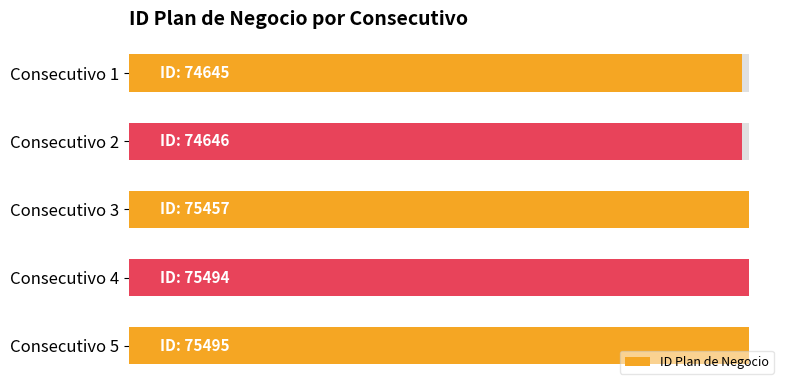

Is it true that the value at Consecutivo 3 is 39736?

False